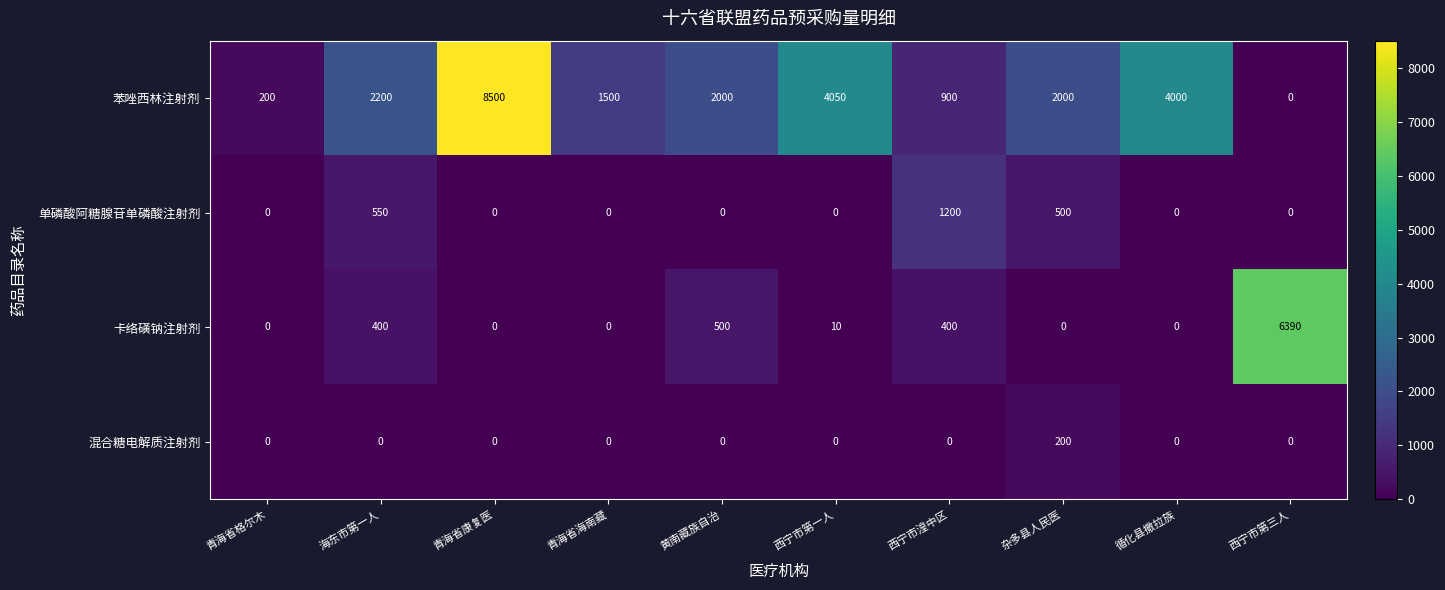

What is the difference between the highest and lowest values at 西宁市第一人?

4050